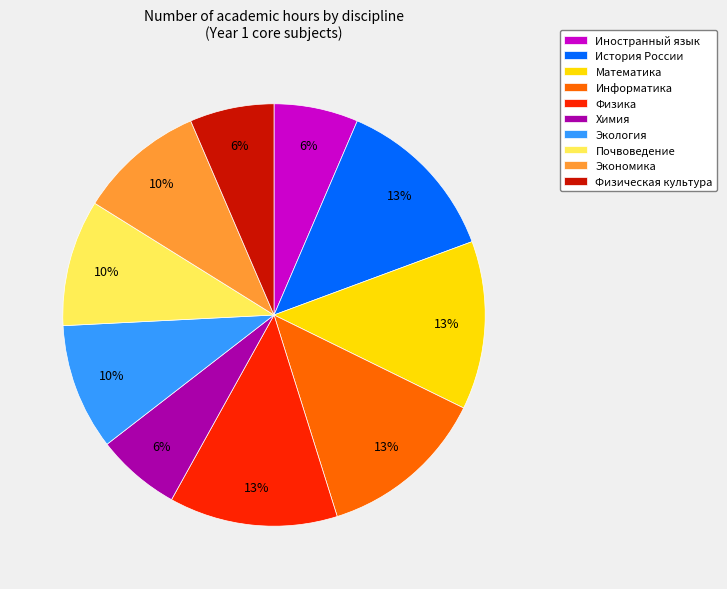

Does Химия account for over 50% of the chart?

No